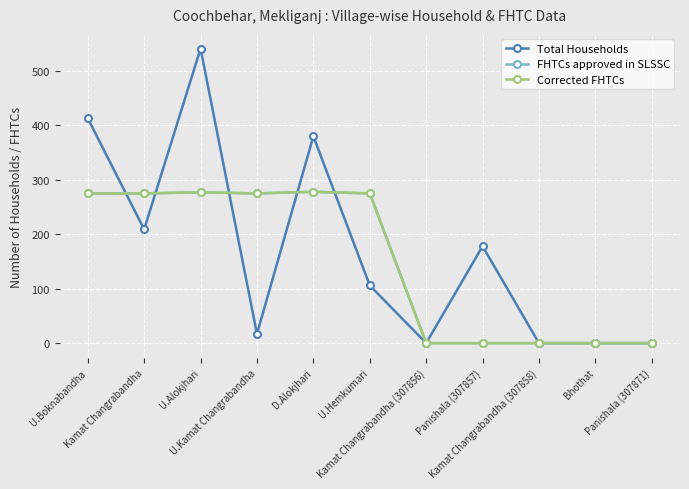

True or false: Corrected FHTCs and FHTCs approved in SLSSC intersect in this chart.

False